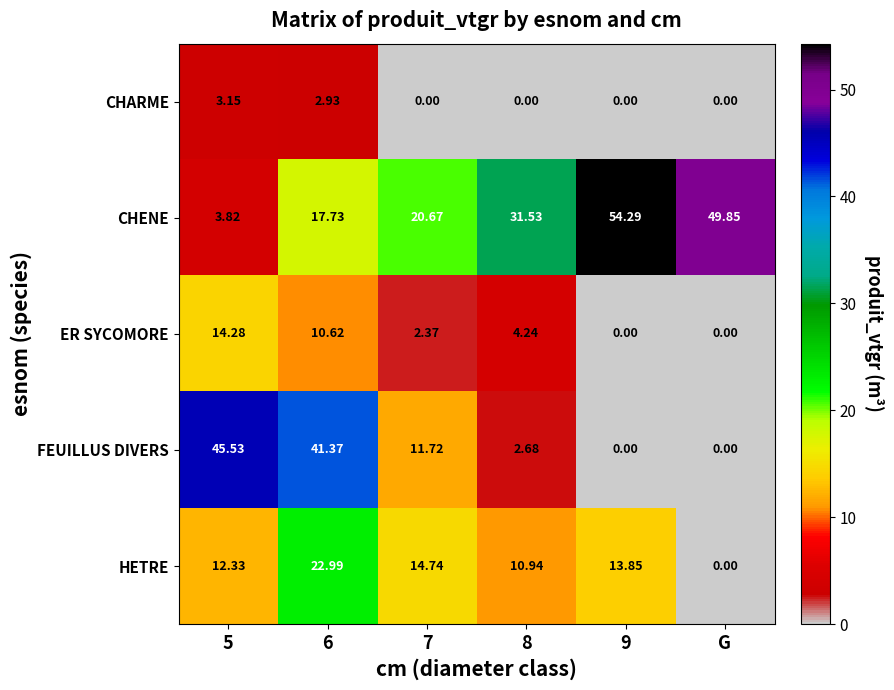

At 8, list the series in order from smallest to largest.

CHARME, FEUILLUS DIVERS, ER SYCOMORE, HETRE, CHENE